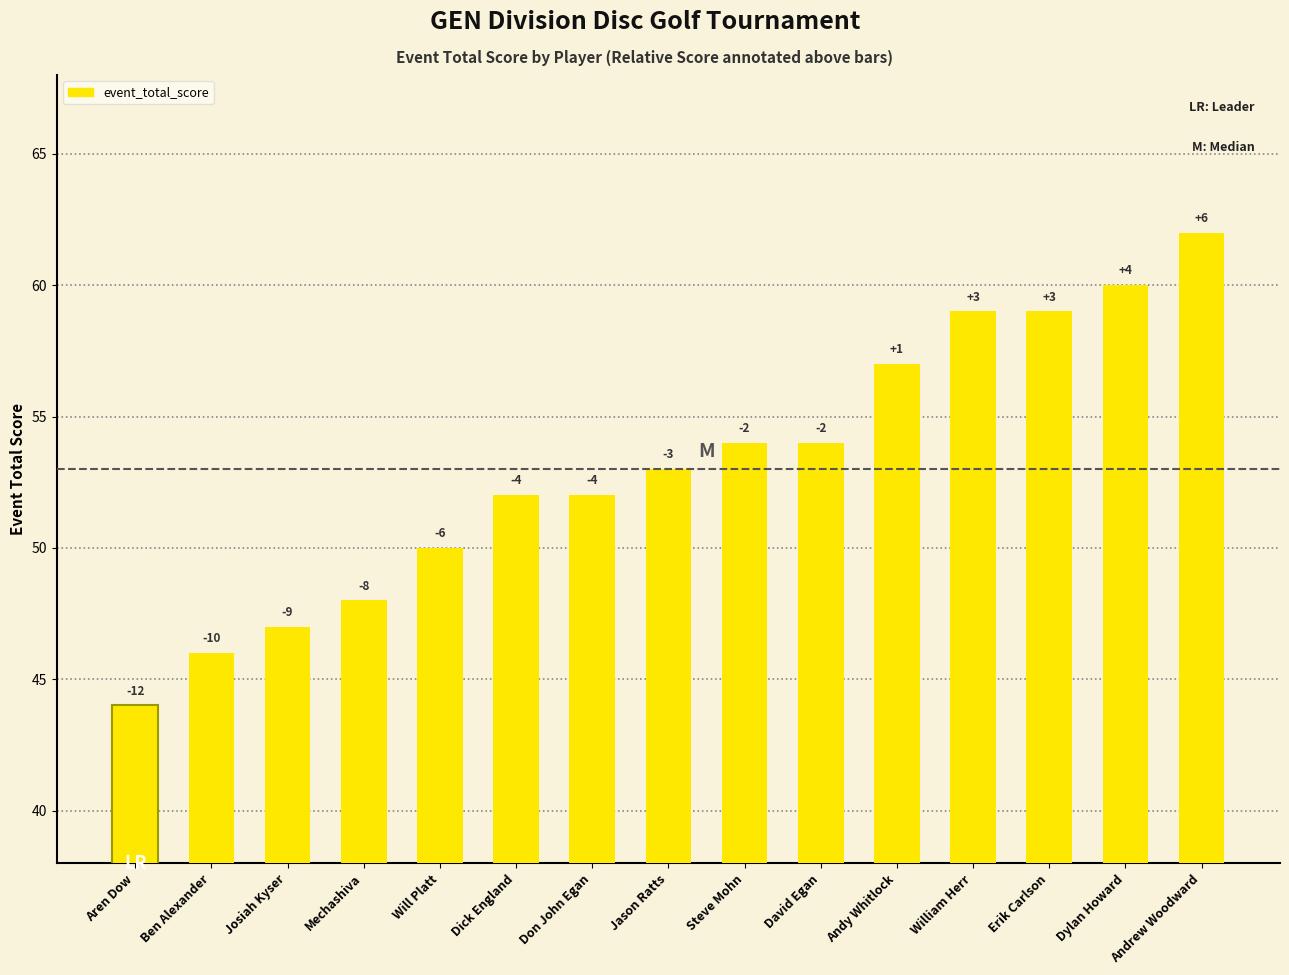

What is the average value?

53